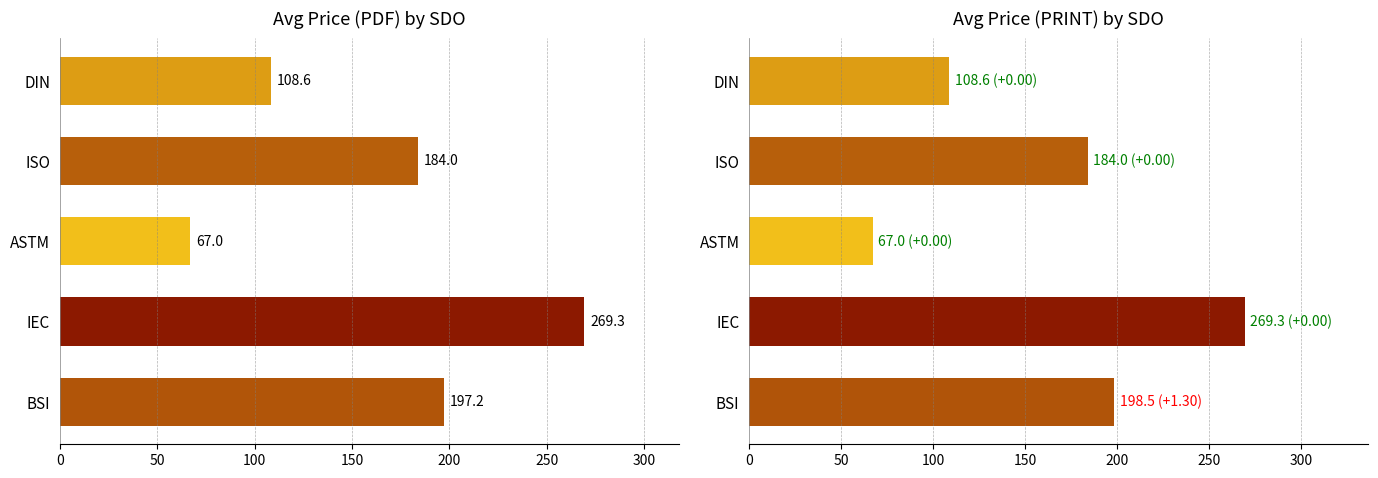

Is the value of Avg Price (PRINT) at IEC greater than the value of Avg Price (PDF) at ASTM?

Yes